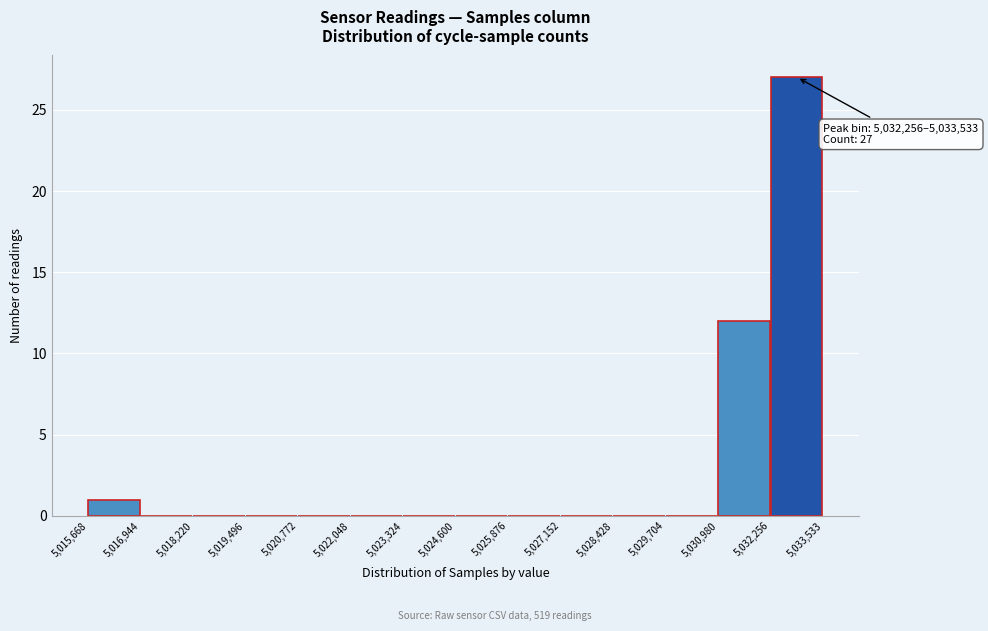

Over which range of the x-axis is the bar tallest?

5,032,256 to 5,033,533